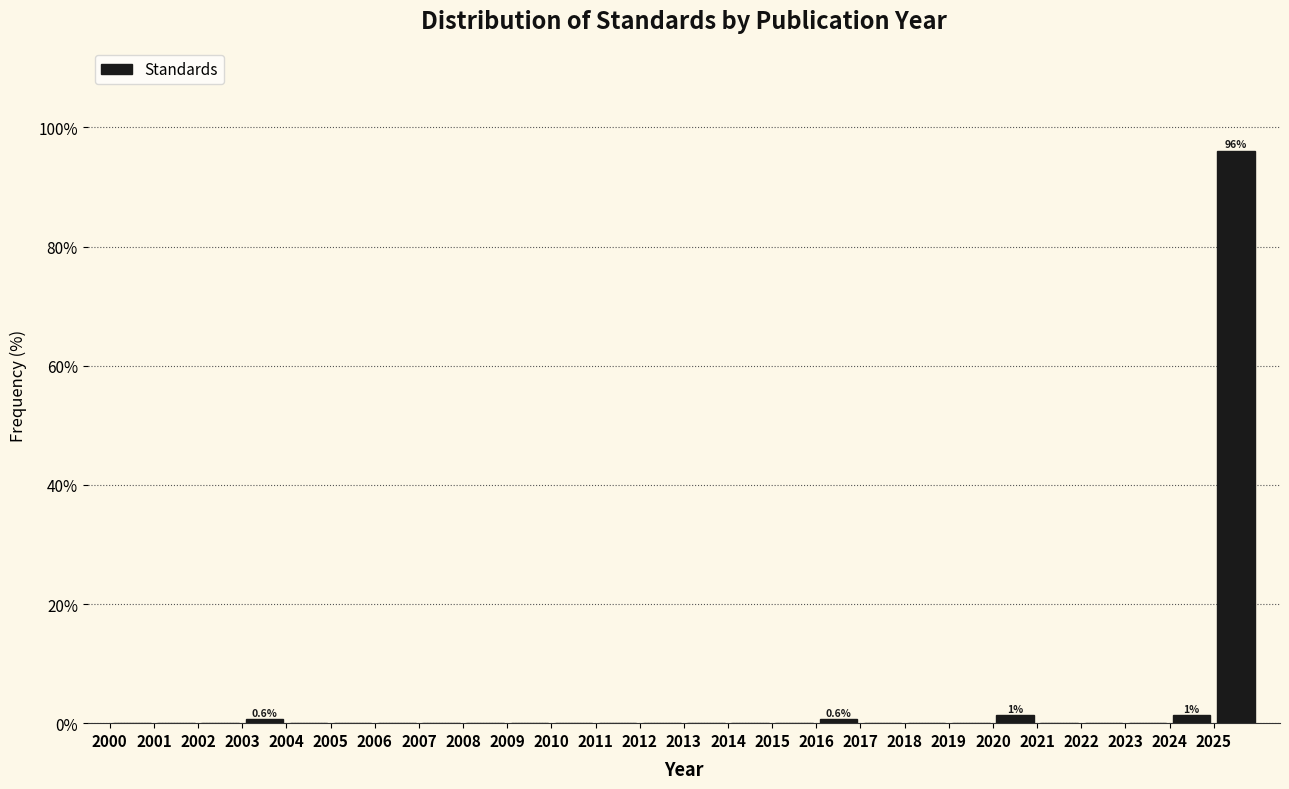

Which range on the x-axis has the tallest bar?

2025 to 2026